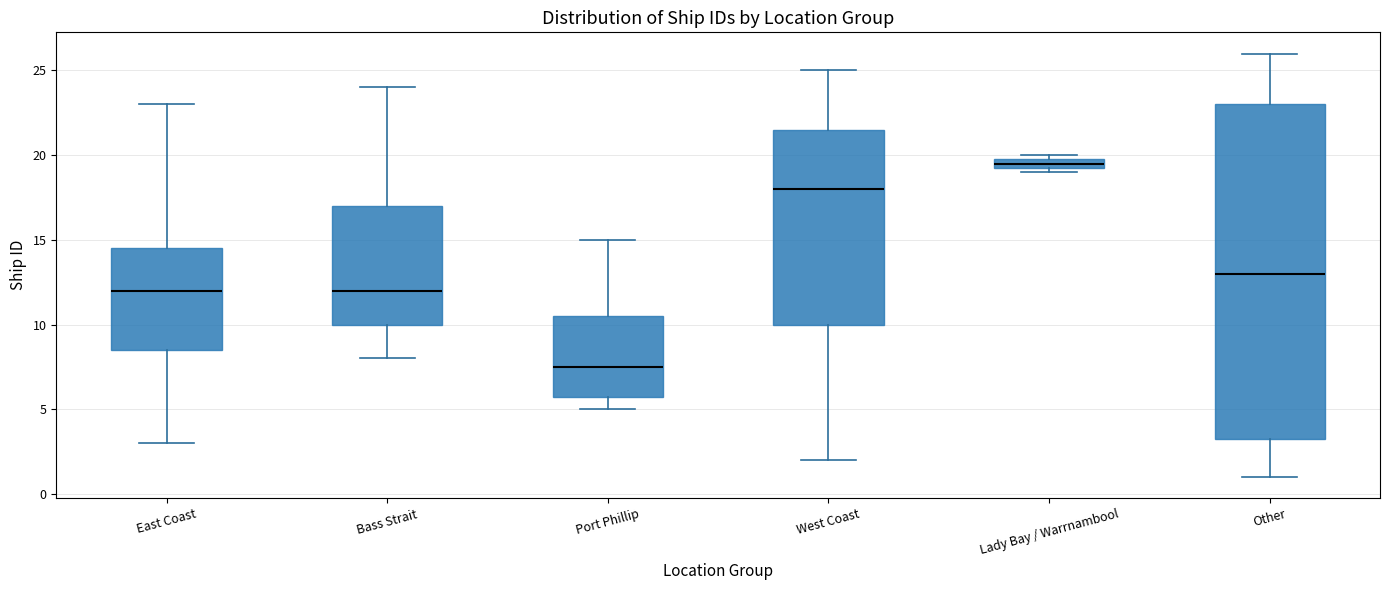

Which box is the tallest, from its lower edge to its upper edge?

Other